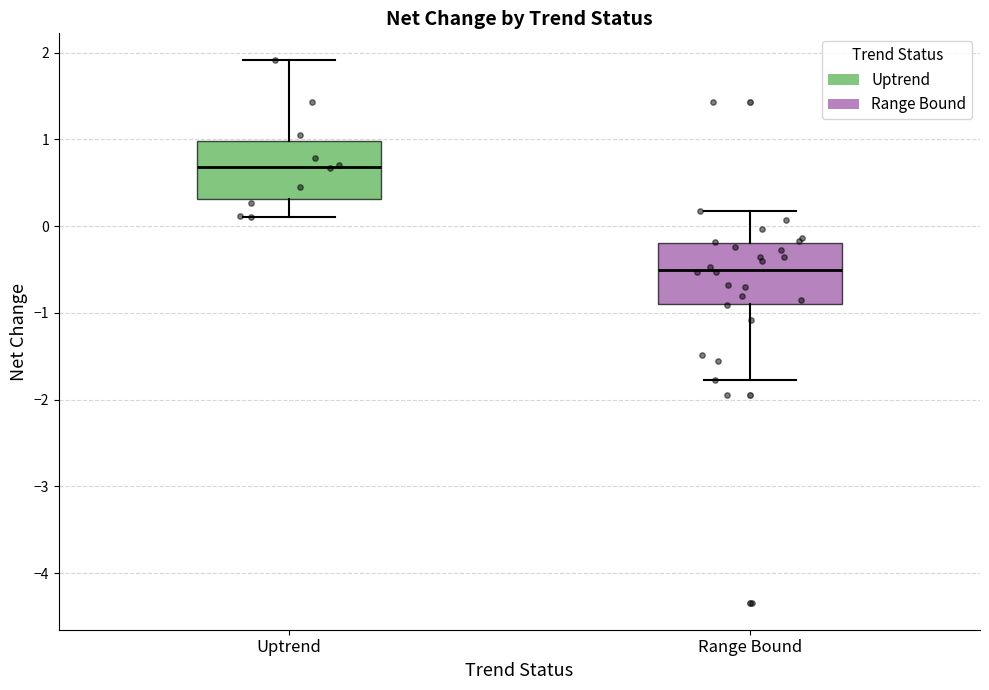

Reading left to right, transcribe this box plot: for each box, give where its median line is, the range the box spans, and where its two whiskers end, as read against the y-axis. The values are not printed on the chart, so give them approximately, as read against the axis.

Uptrend: median 0.7, box 0.3 to 1.0, whiskers 0.1 to 1.9
Range Bound: median -0.5, box -0.9 to -0.2, whiskers -1.8 to 0.2